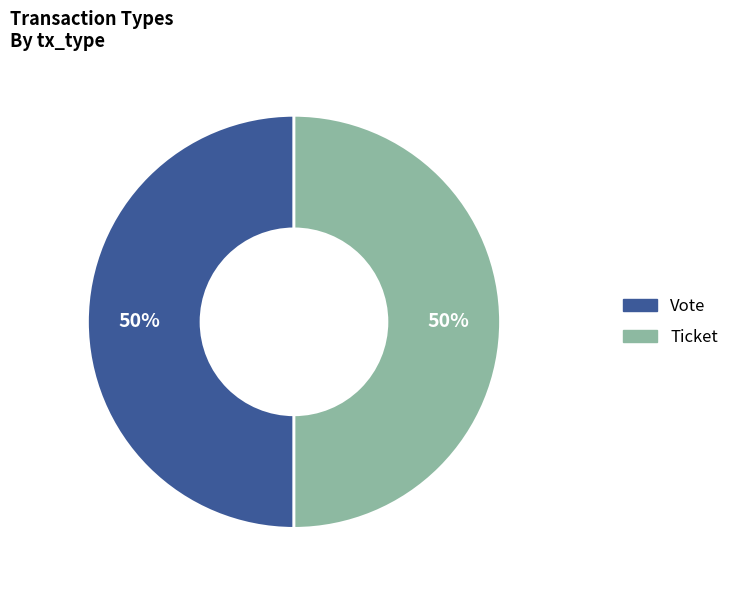

To the nearest percent, what is the average slice percentage?

50%